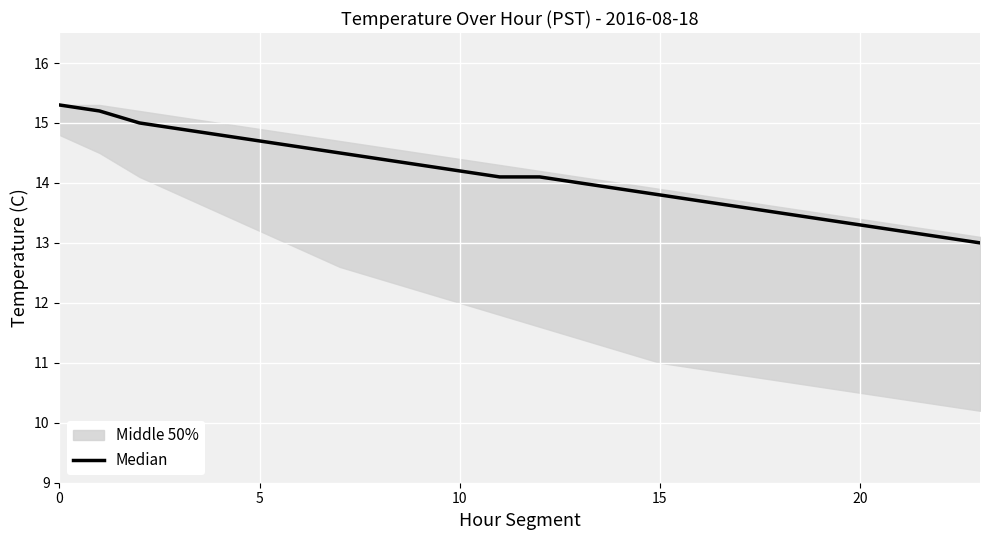

What is the greatest value displayed?

15.3